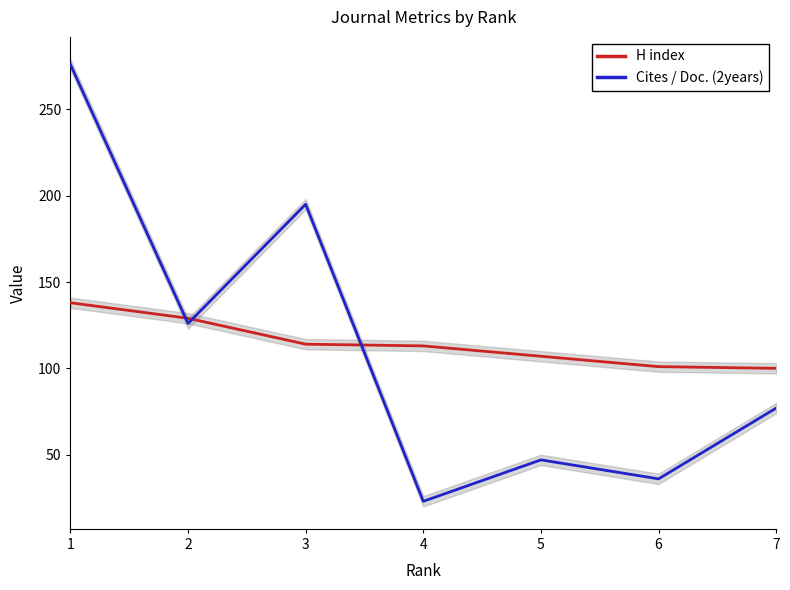

What is the greatest value displayed?

276